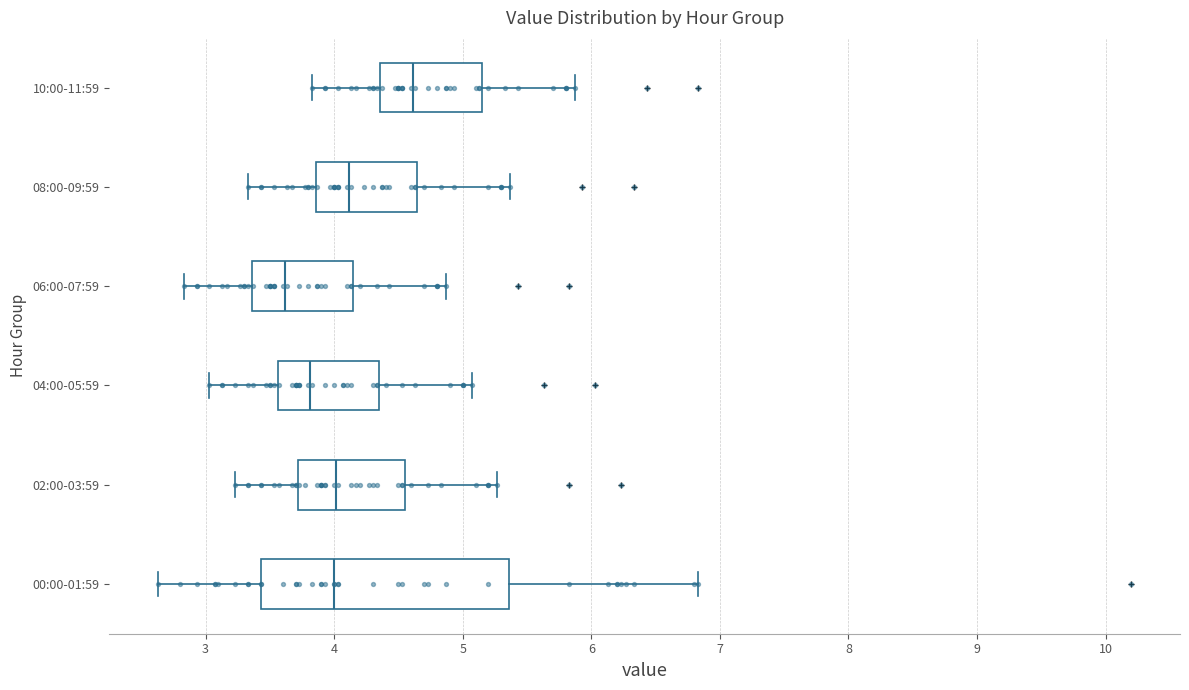

Reading bottom to top, read every box against the x-axis: the position of its median line, the range the box covers, and the ends of its whiskers. The values are not printed on the chart, so give them approximately, as read against the axis.

00:00-01:59: median 4.0, box 3.4 to 5.4, whiskers 2.6 to 6.8
02:00-03:59: median 4.0, box 3.7 to 4.5, whiskers 3.2 to 5.3
04:00-05:59: median 3.8, box 3.6 to 4.3, whiskers 3.0 to 5.1
06:00-07:59: median 3.6, box 3.4 to 4.1, whiskers 2.8 to 4.9
08:00-09:59: median 4.1, box 3.9 to 4.6, whiskers 3.3 to 5.4
10:00-11:59: median 4.6, box 4.4 to 5.1, whiskers 3.8 to 5.9